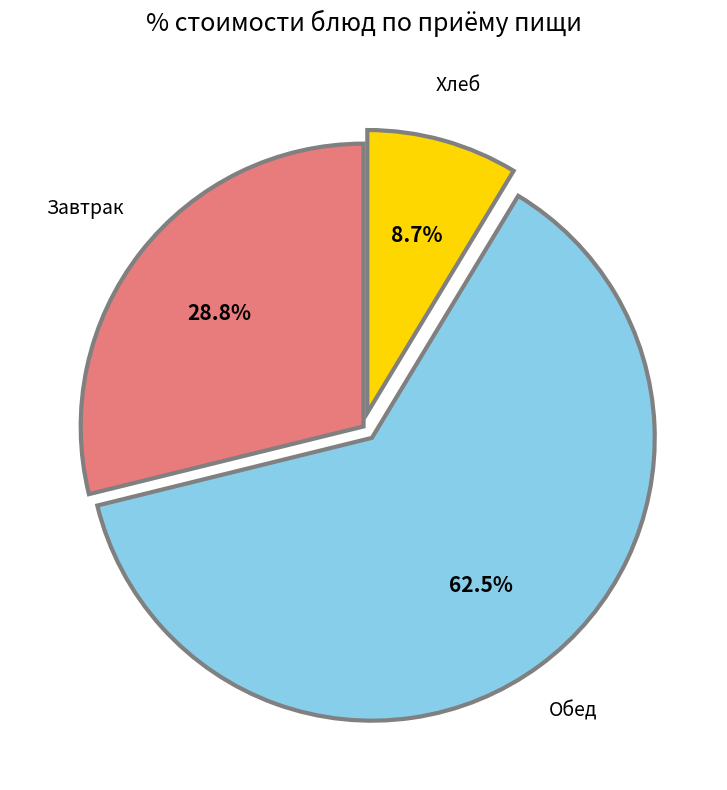

Is there any slice that represents more than half of the pie?

Yes